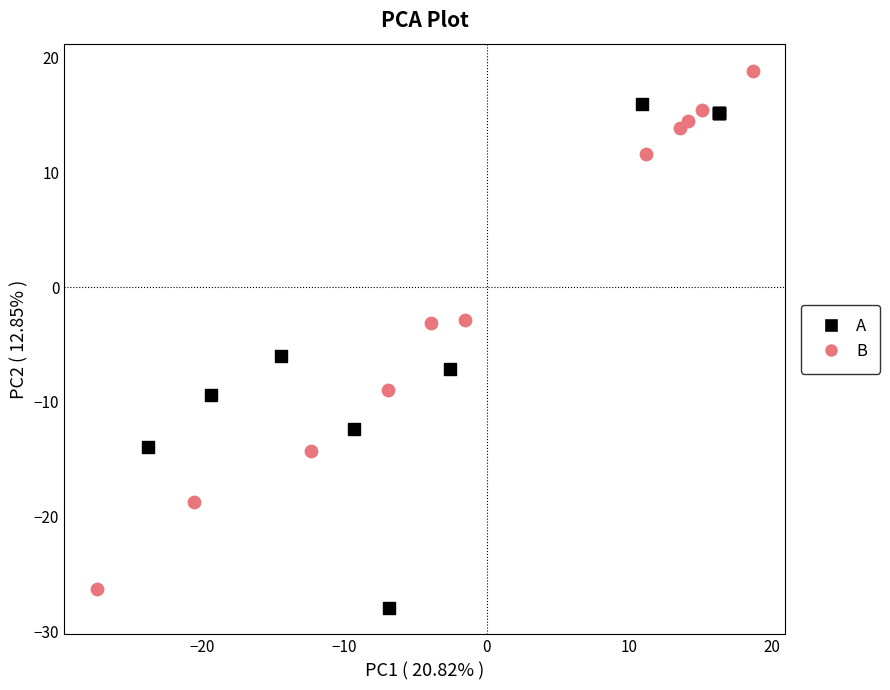

Which series contains the highest Y value?

B